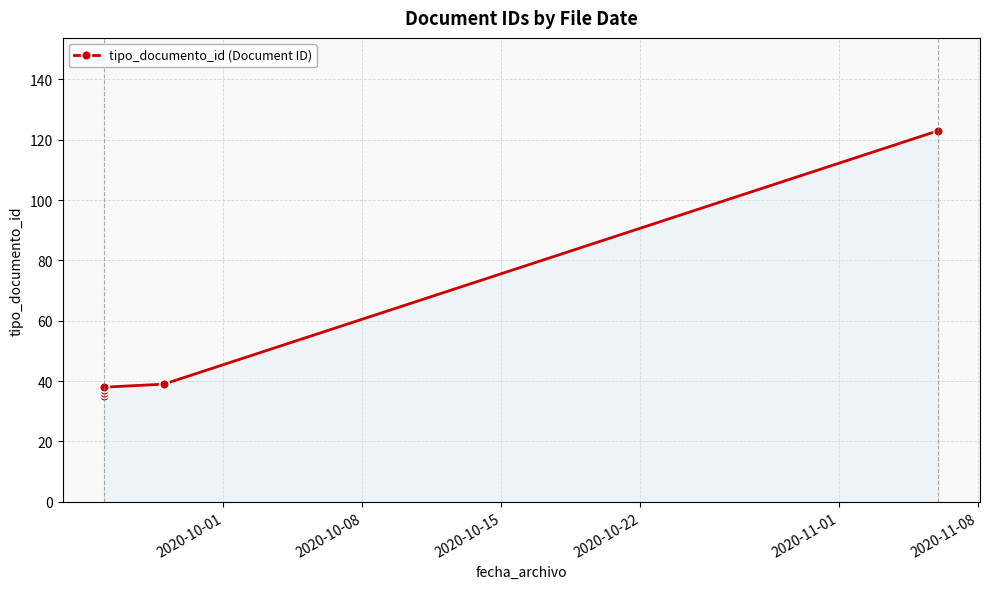

What is the value of the 1st point from the left?

35